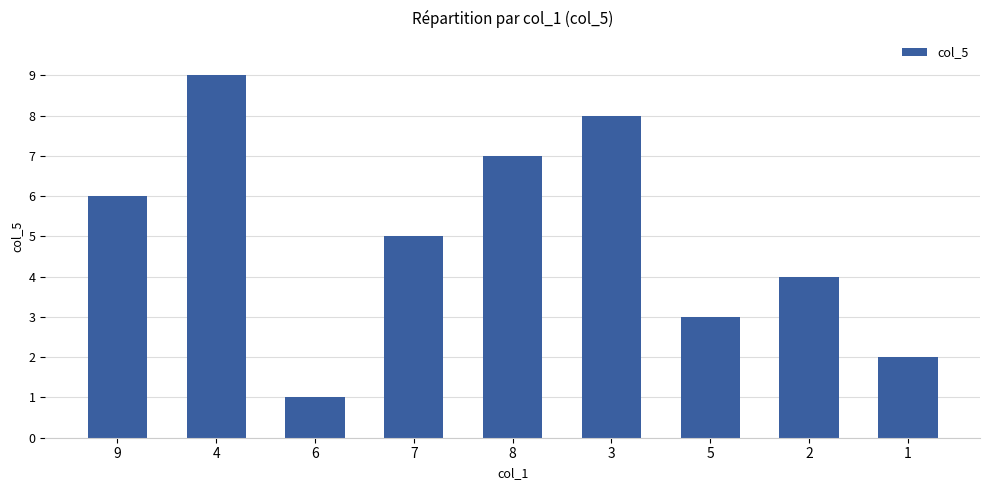

What is the sum of all values?

45